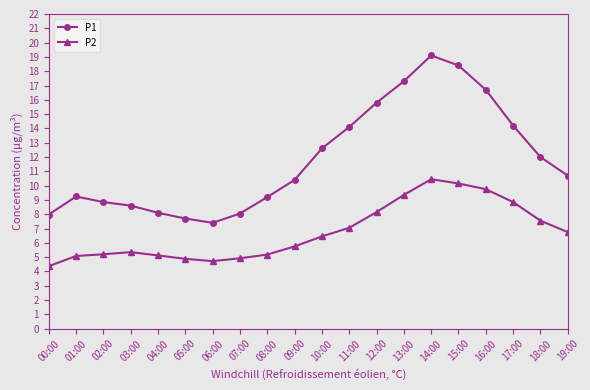

How many interior local valleys does the P1 series have?

1